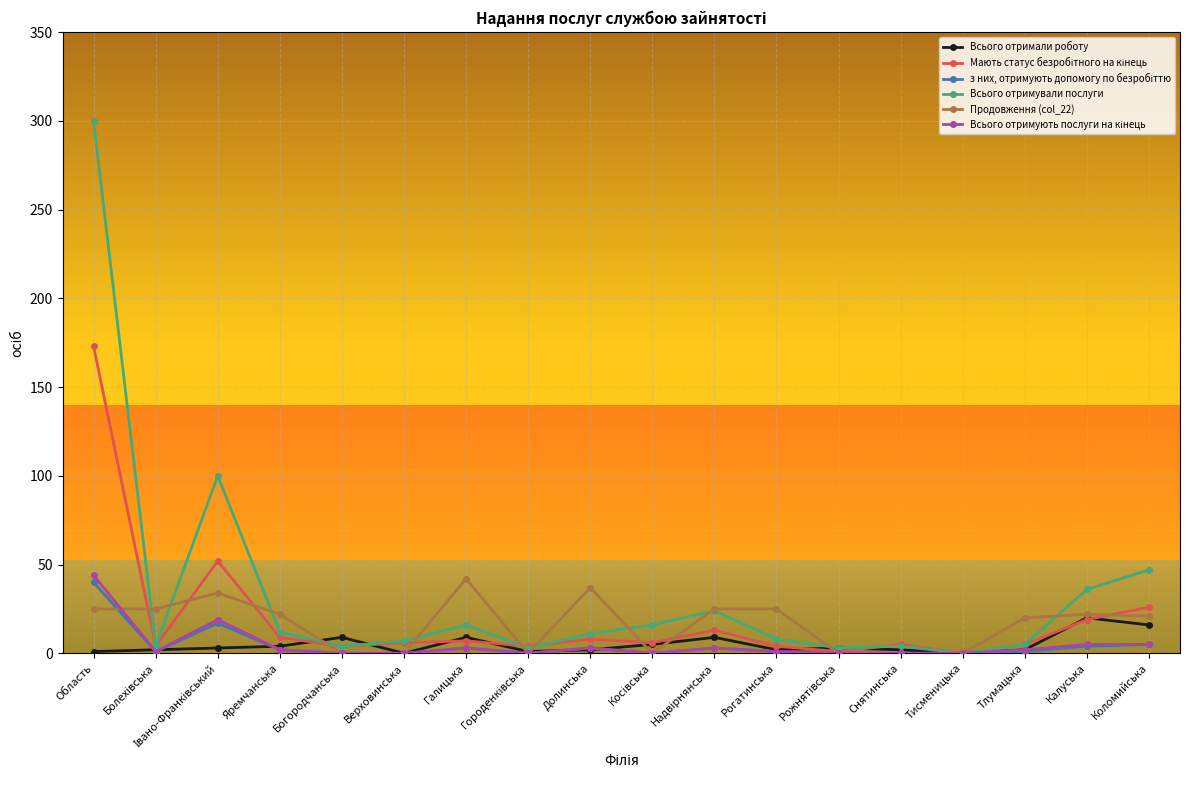

Between Область and Рогатинська, which series saw the biggest shift?

Всього отримували послуги